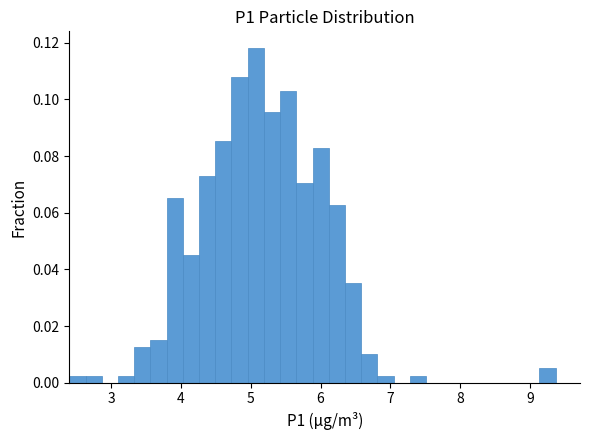

Read against the x-axis, roughly where is the centre of the tallest bar?

5.1